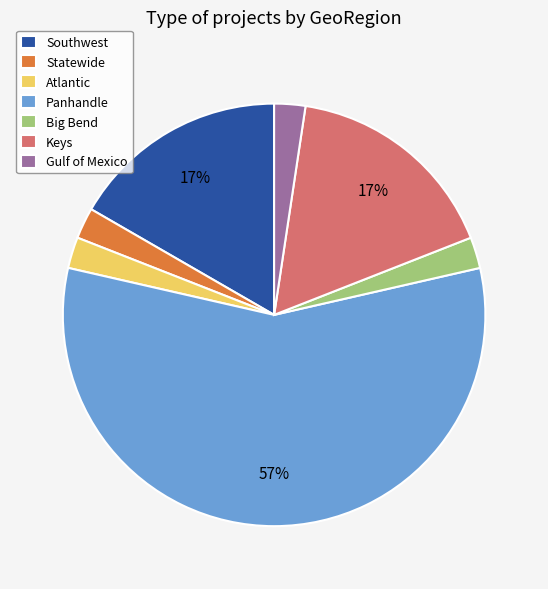

To the nearest percent, what portion does Statewide represent?

2%